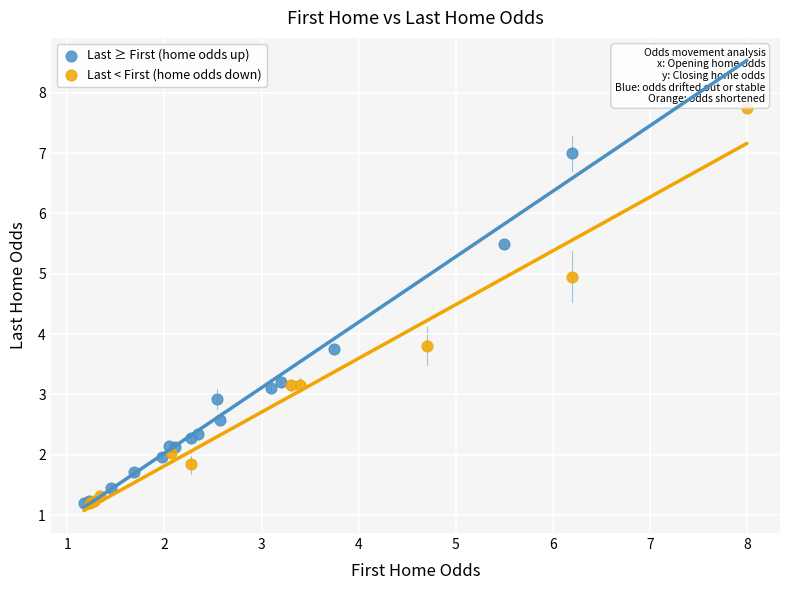

Which series contains the highest Y value?

Last < First (home odds down)